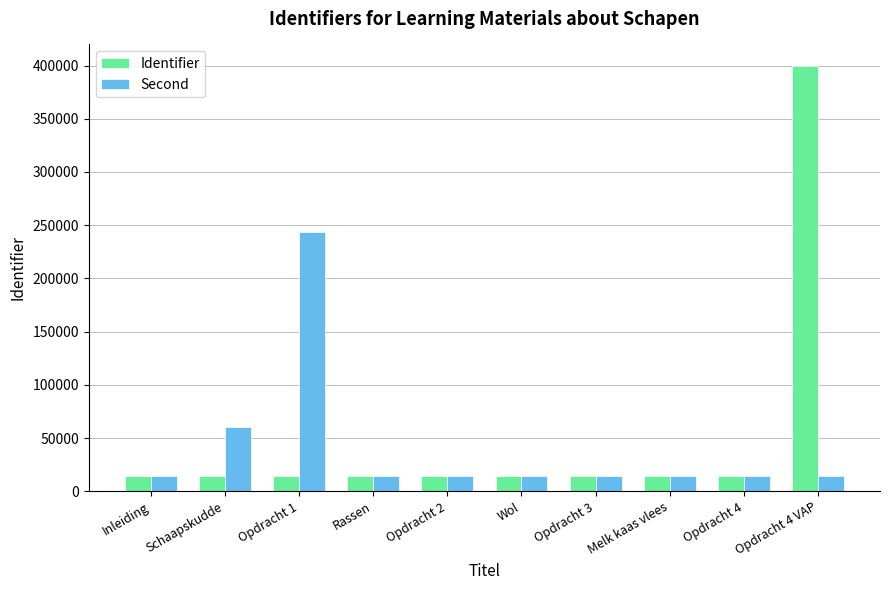

What is the difference between the second highest and minimum values in the Identifier series?

58